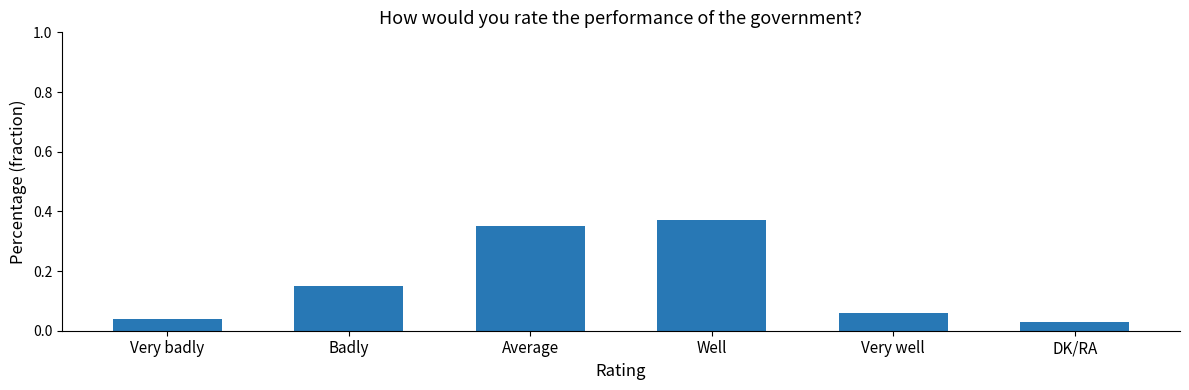

The chart shows a value of 0.6 at Average. True or false?

False